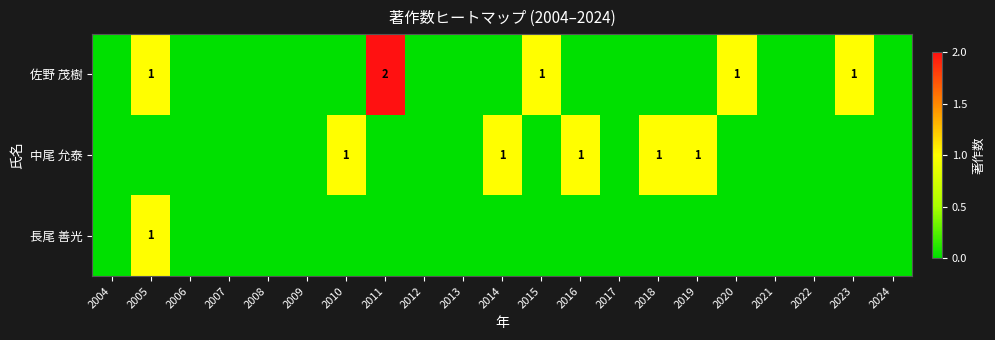

Which series has the widest spread of values?

佐野 茂樹